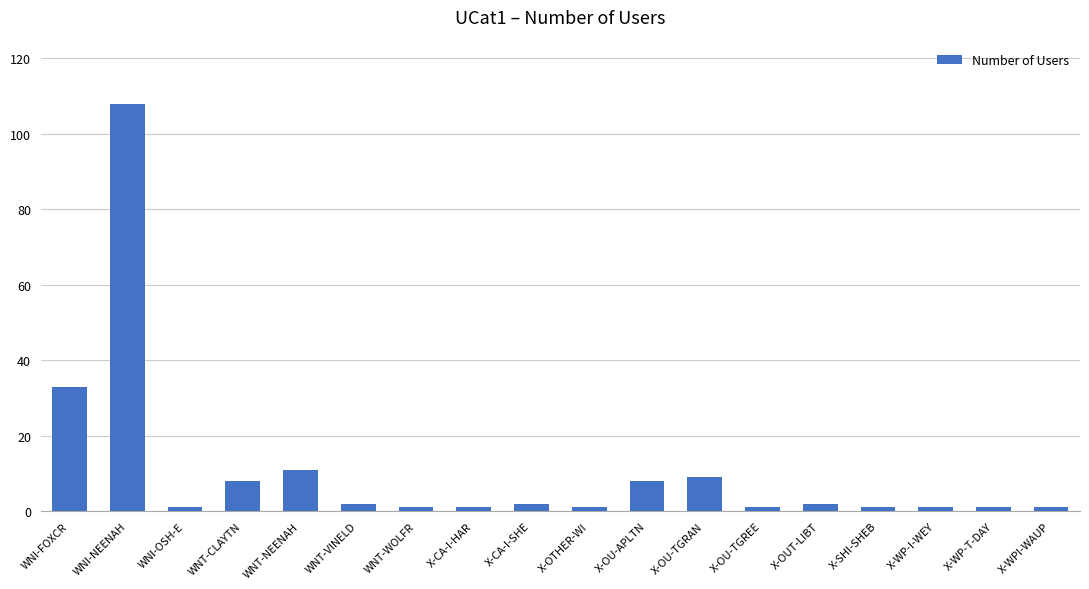

What position from the right is X-WPI-WAUP?

1